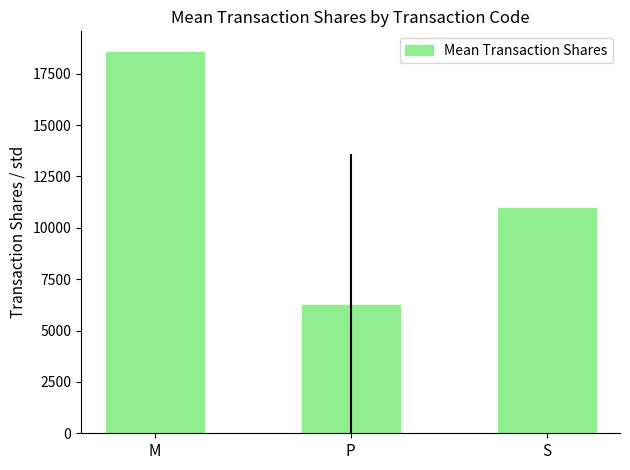

What is the minimum value shown in the chart?

6229.1